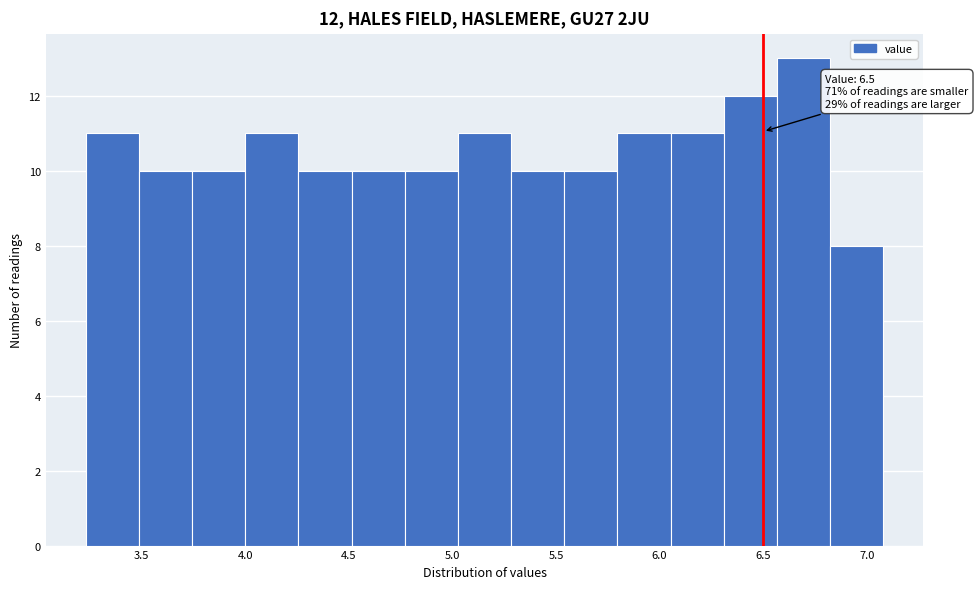

Over which range of the x-axis is the bar tallest?

6.55 to 6.80